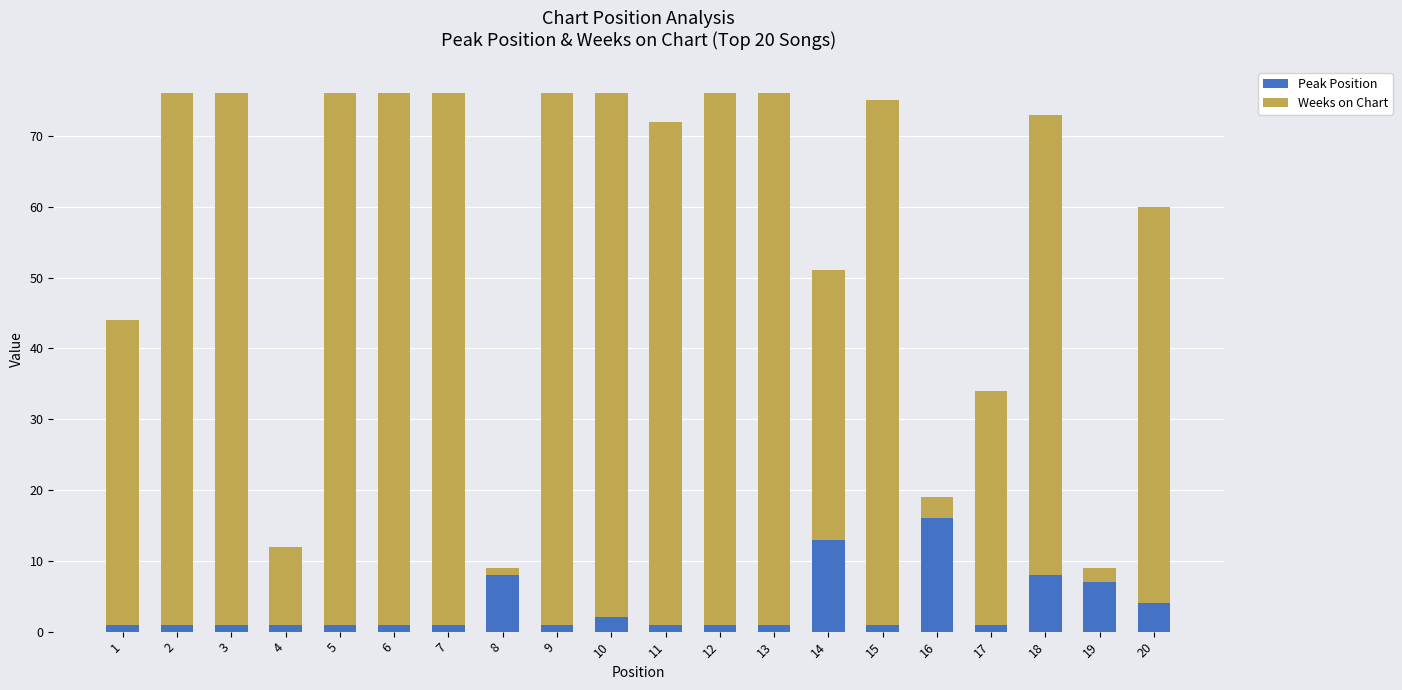

Is it true that Peak Position equals 1 at 11?

True